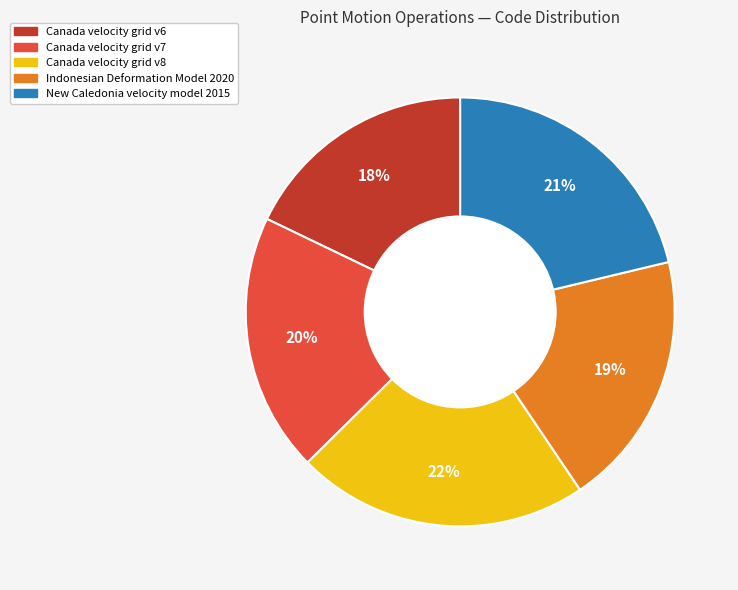

The Canada velocity grid v6 slice represents 9% of the pie. True or false?

False